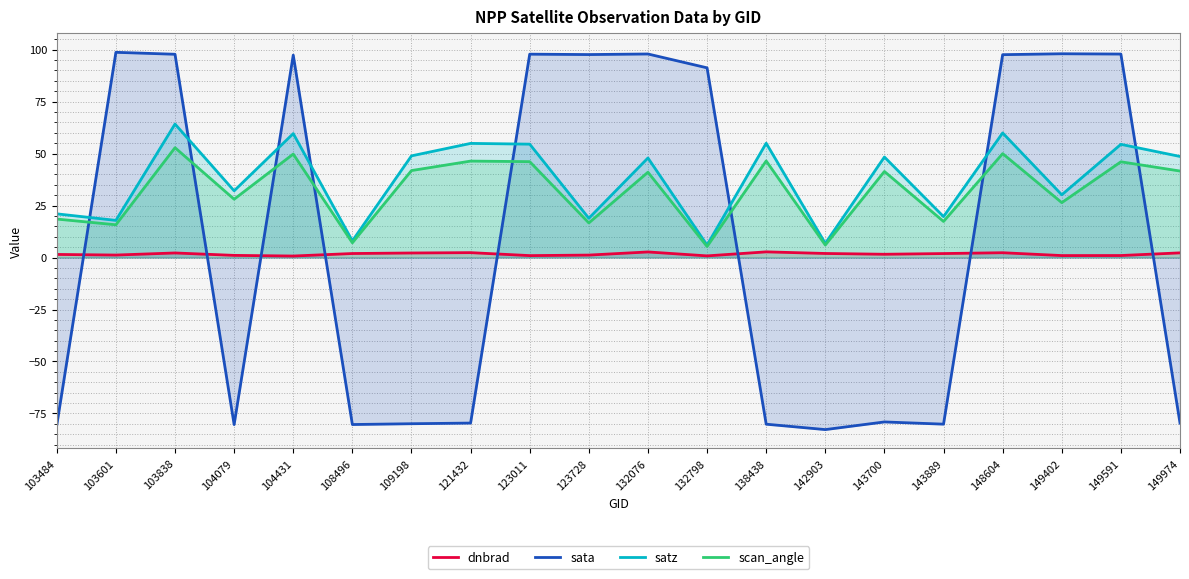

The sata series shows 97.6 at 123728. True or false?

True